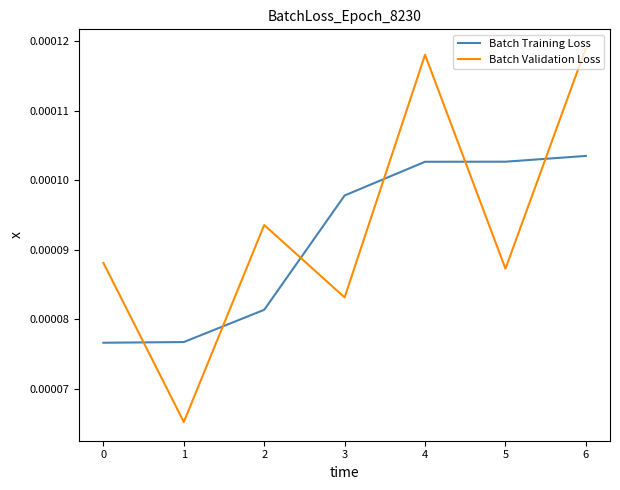

How many intersections are there between Batch Training Loss and Batch Validation Loss?

6